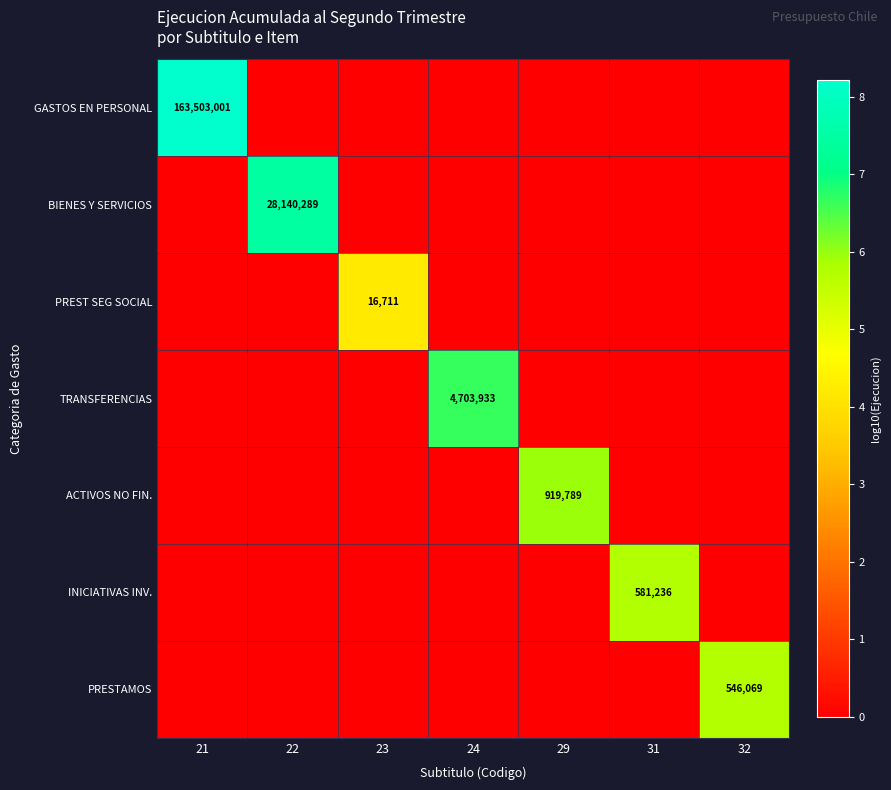

At which label does INICIATIVAS INV. reach its peak?

31